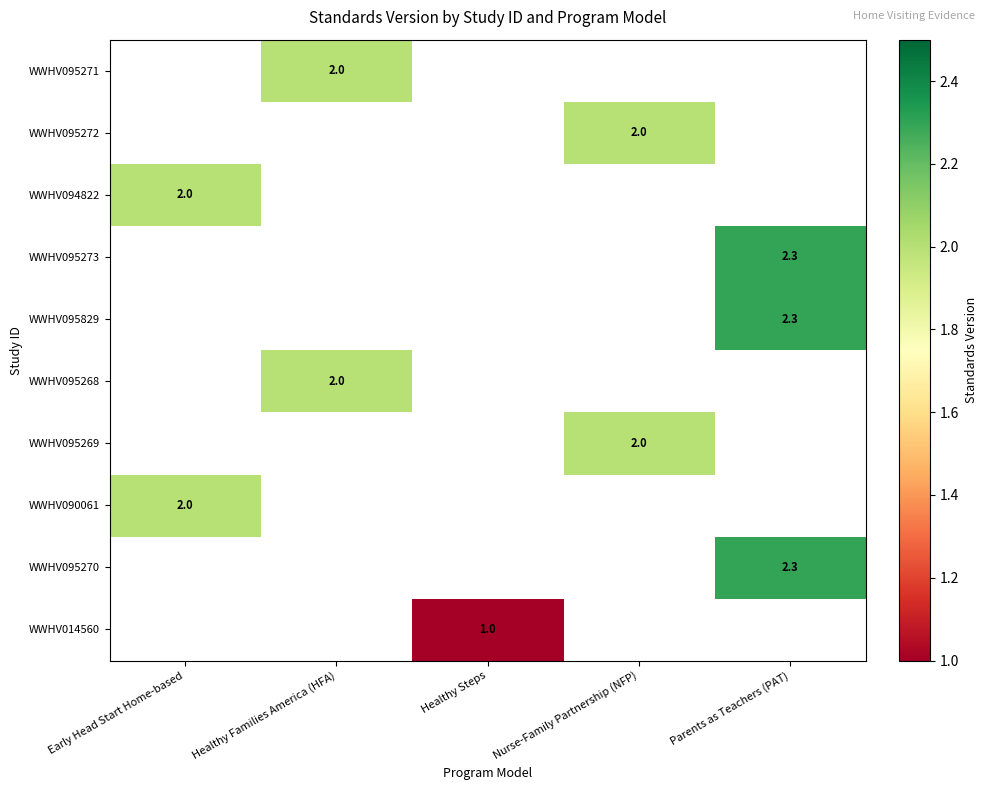

What is the maximum value shown in the chart?

2.3